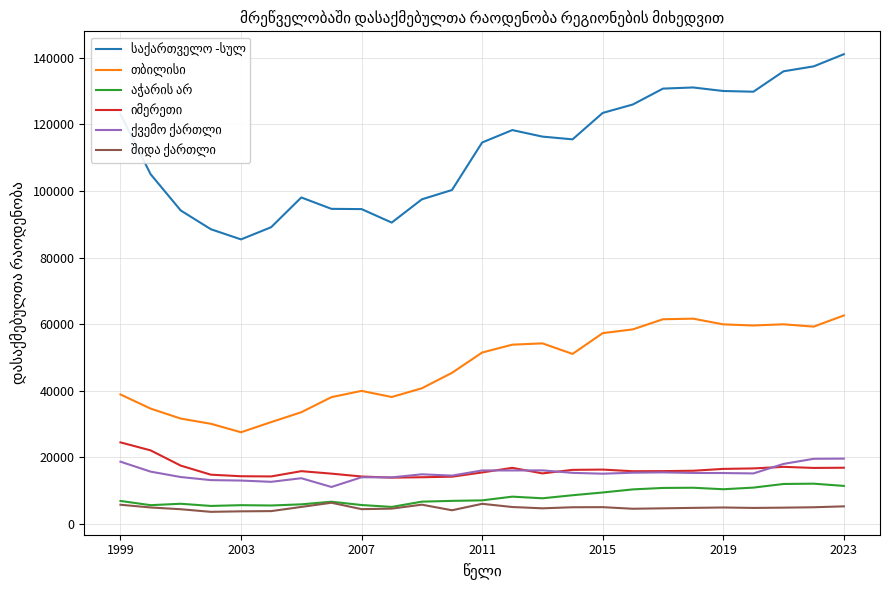

What is the minimum value shown in the chart?

3686